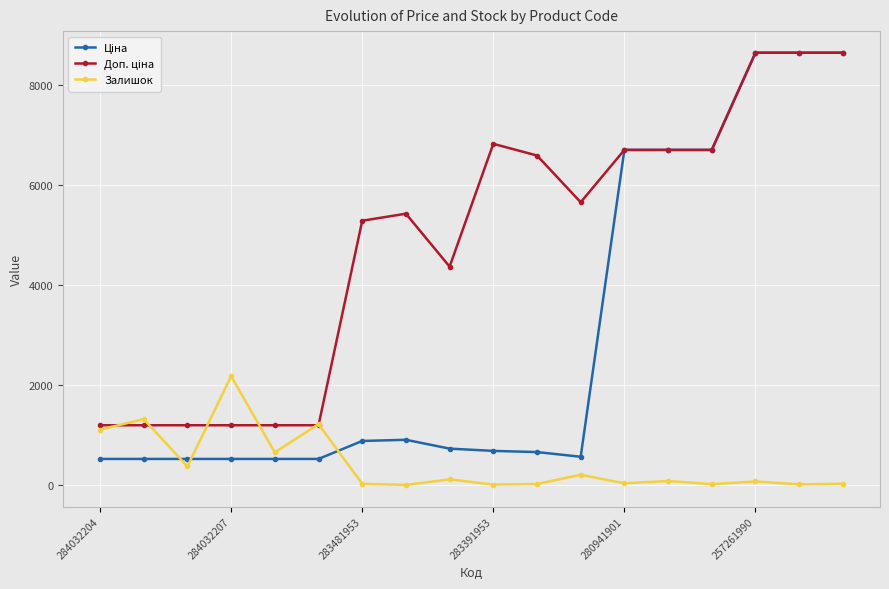

At how many categories does at least one series exceed 1714?

13